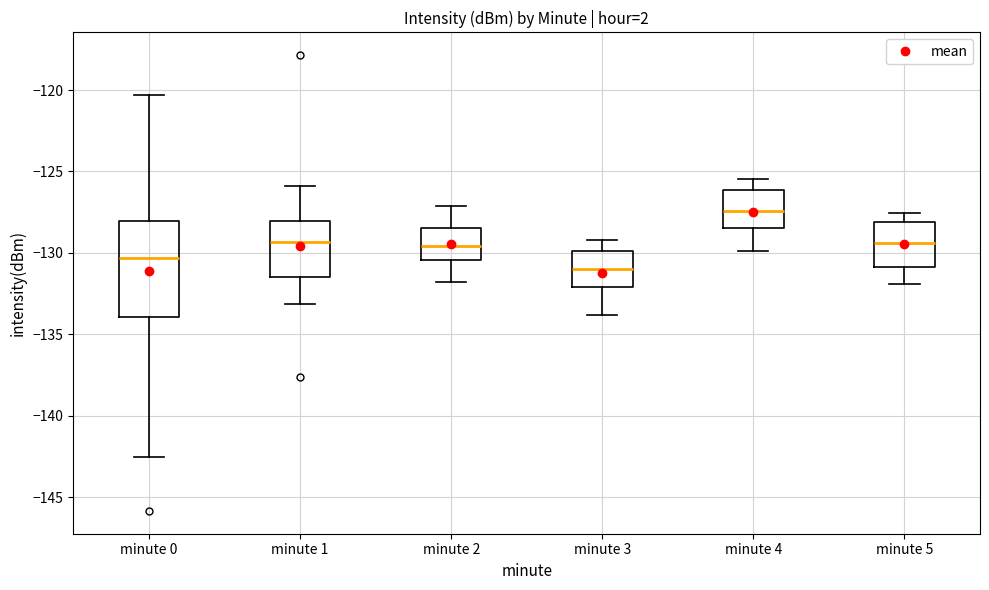

Reading left to right, read every box against the y-axis: the position of its median line, the range the box covers, and the ends of its whiskers. The values are not printed on the chart, so give them approximately, as read against the axis.

minute 0: median -130.5, box -134.0 to -128.0, whiskers -142.5 to -120.5
minute 1: median -129.5, box -131.5 to -128.0, whiskers -133.0 to -126.0
minute 2: median -129.5, box -130.5 to -128.5, whiskers -132.0 to -127.0
minute 3: median -131.0, box -132.0 to -130.0, whiskers -134.0 to -129.0
minute 4: median -127.5, box -128.5 to -126.0, whiskers -130.0 to -125.5
minute 5: median -129.5, box -131.0 to -128.0, whiskers -132.0 to -127.5